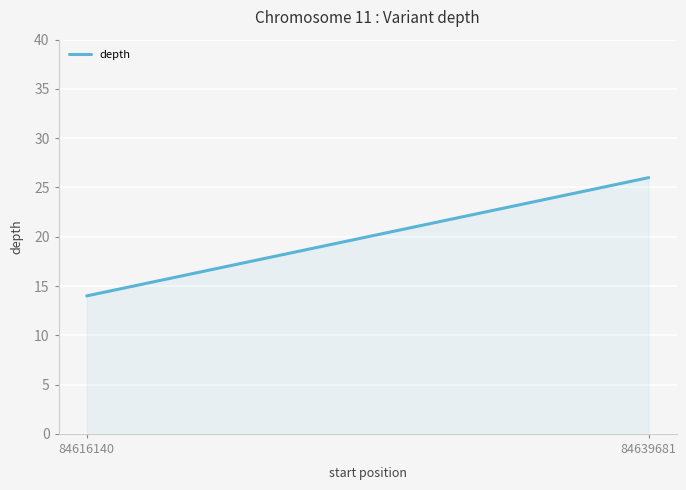

List the labels in order of value, smallest first.

84616140, 84639681